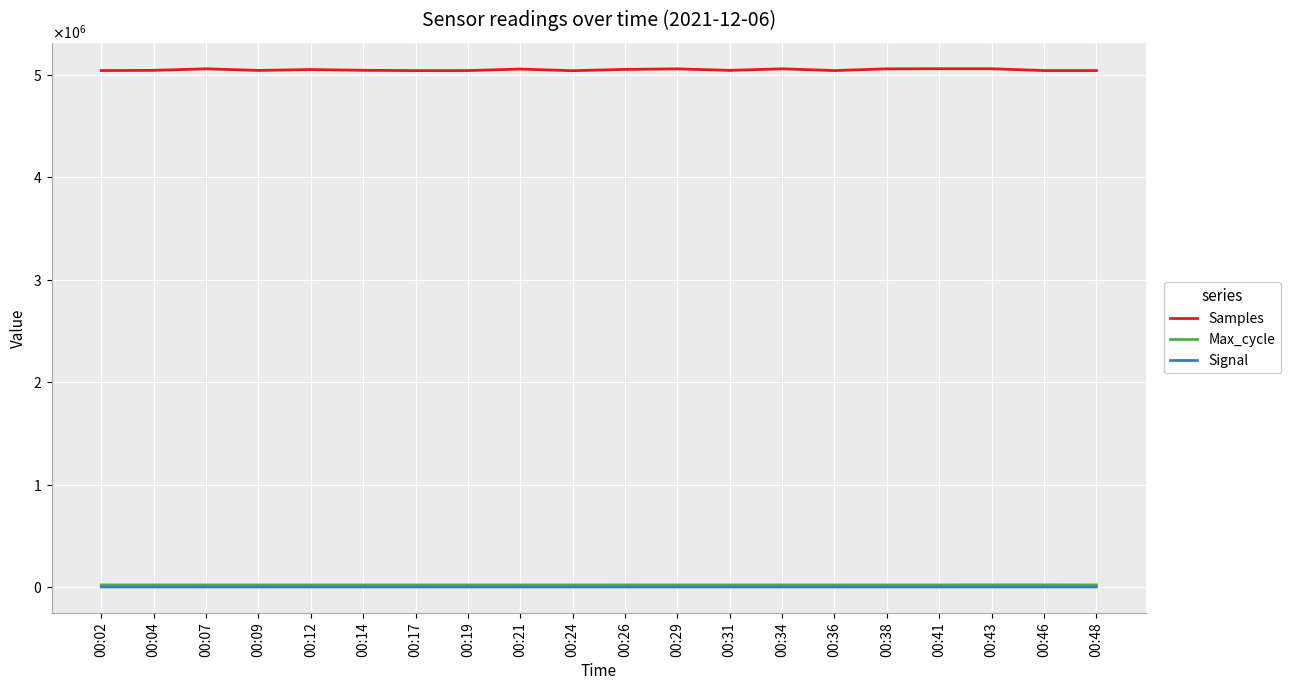

The Samples series shows 5061417 at 00:38. True or false?

True